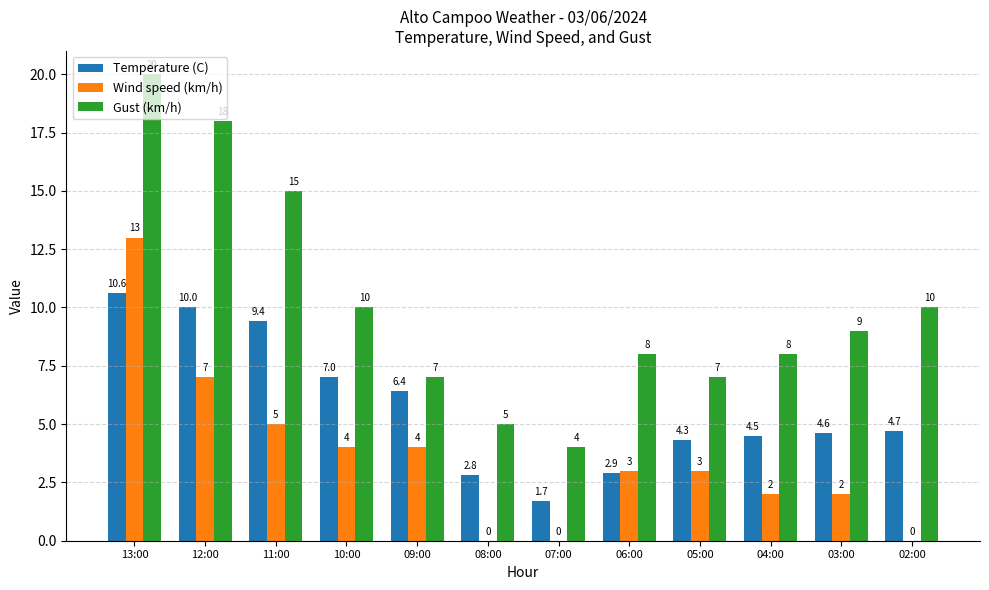

What is the average value of the Wind speed (km/h) series?

3.6